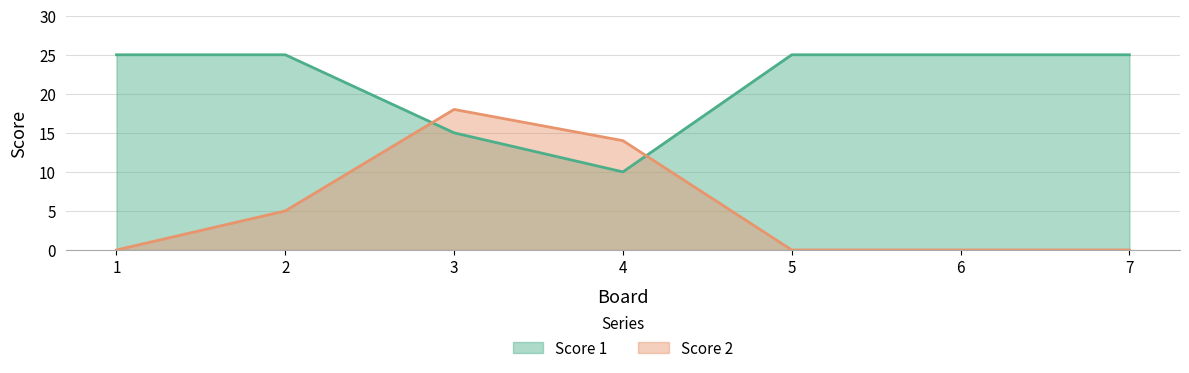

What are all the series names shown in the legend?

Score 1, Score 2